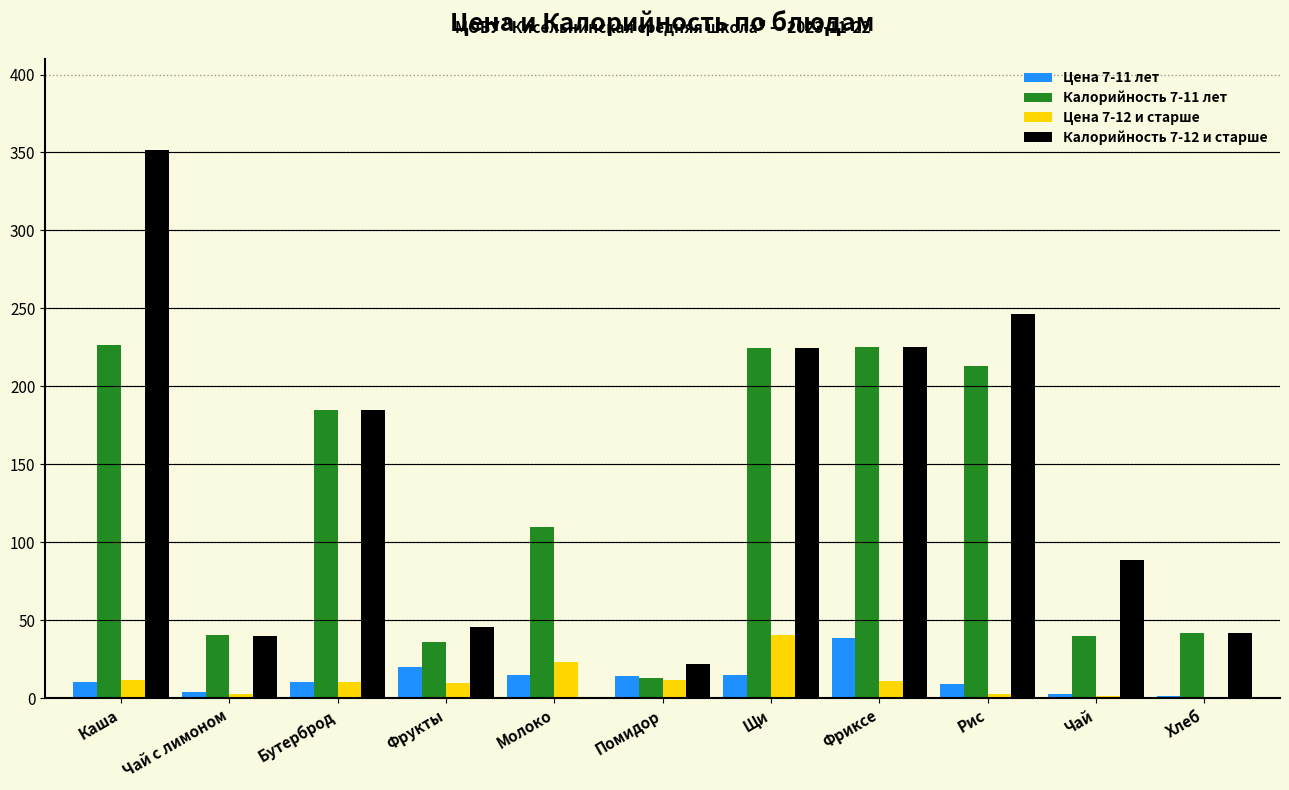

At which category is the sum across all series the highest?

Каша